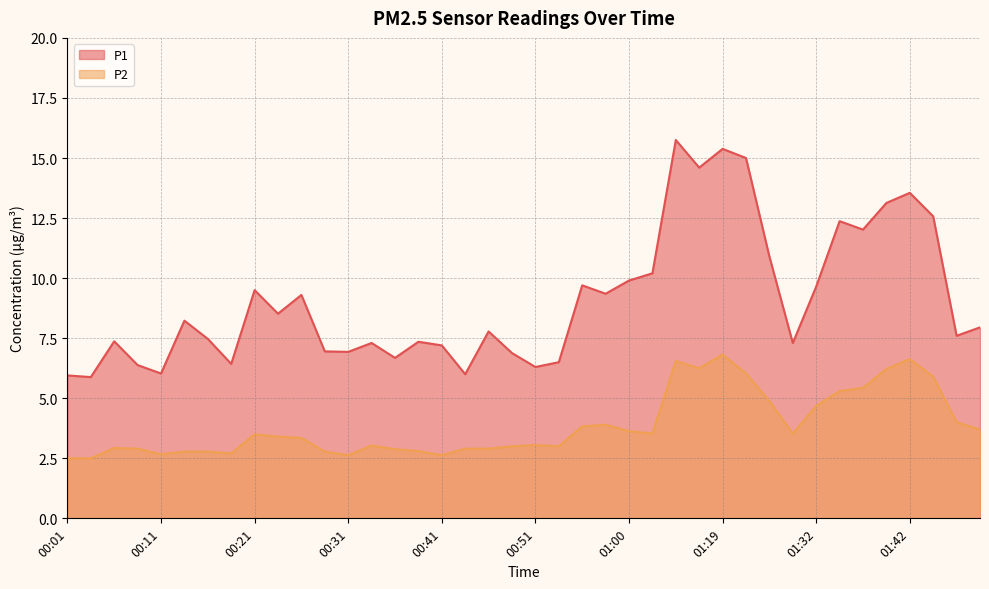

What is the difference between the P2 values at 00:46 and 00:01?

0.4